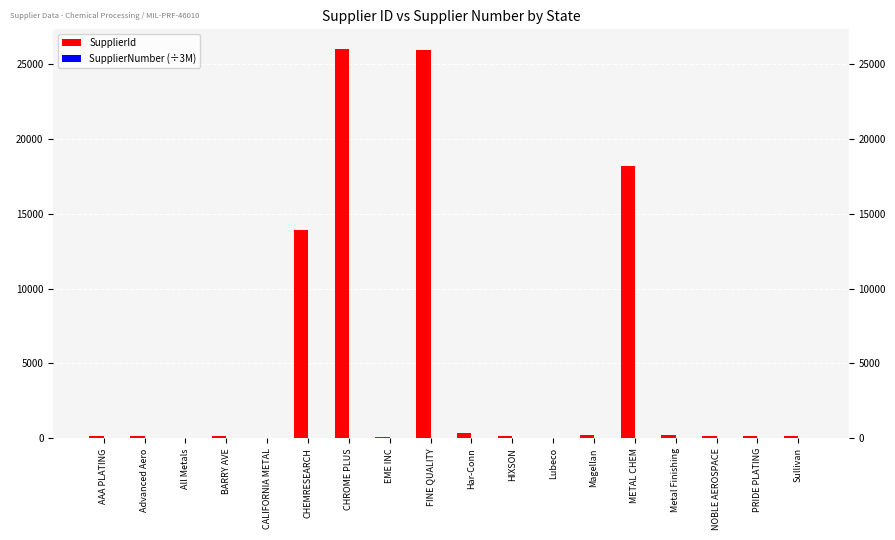

Which series has the largest range (max minus min)?

SupplierId